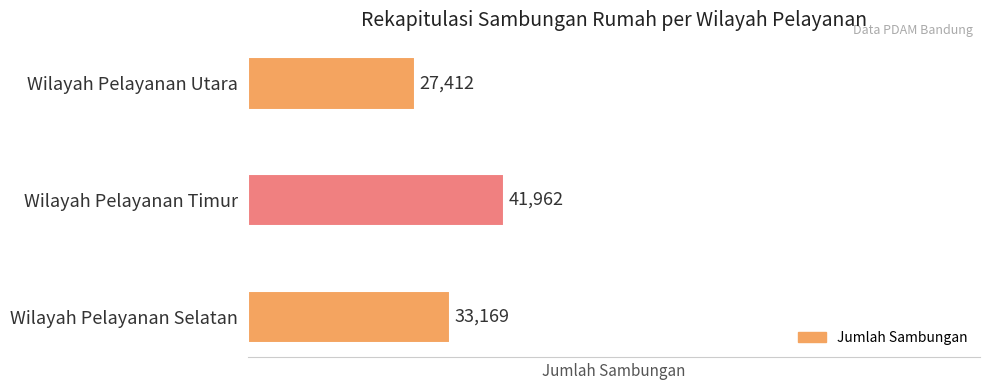

What is the average value?

34181